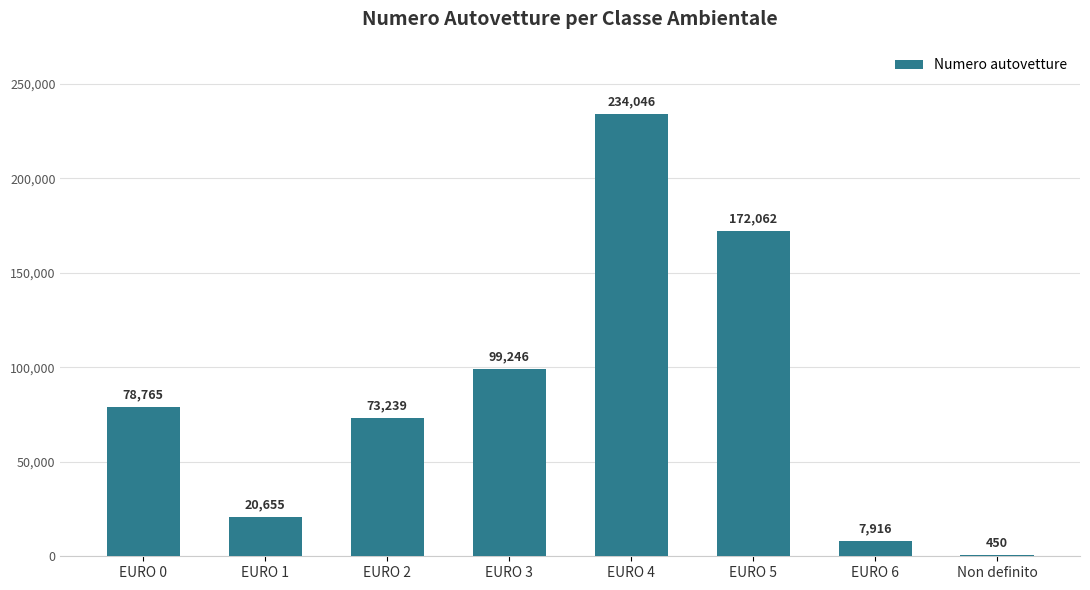

What is the sum of all values?

686379